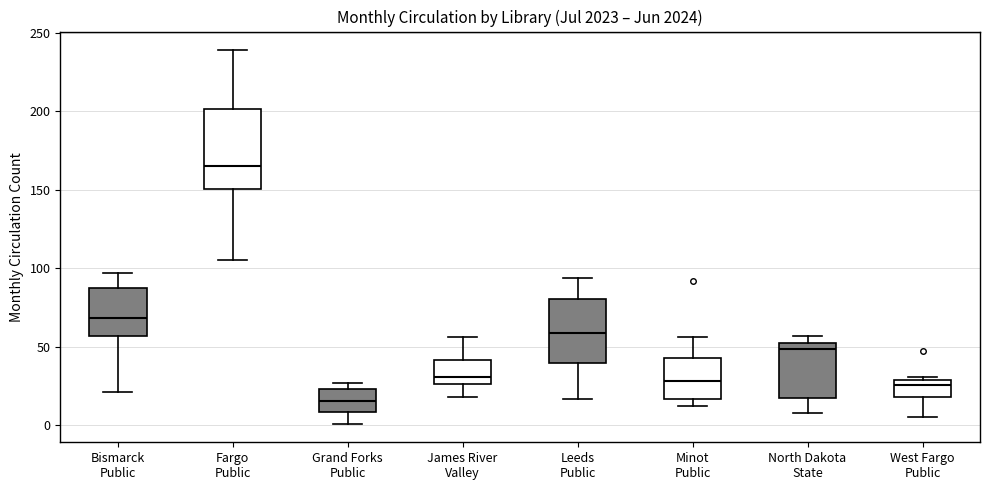

Where does the median line of the box for Minot Public sit on the y-axis? The values are not printed on the chart, so give them approximately, as read against the axis.

30